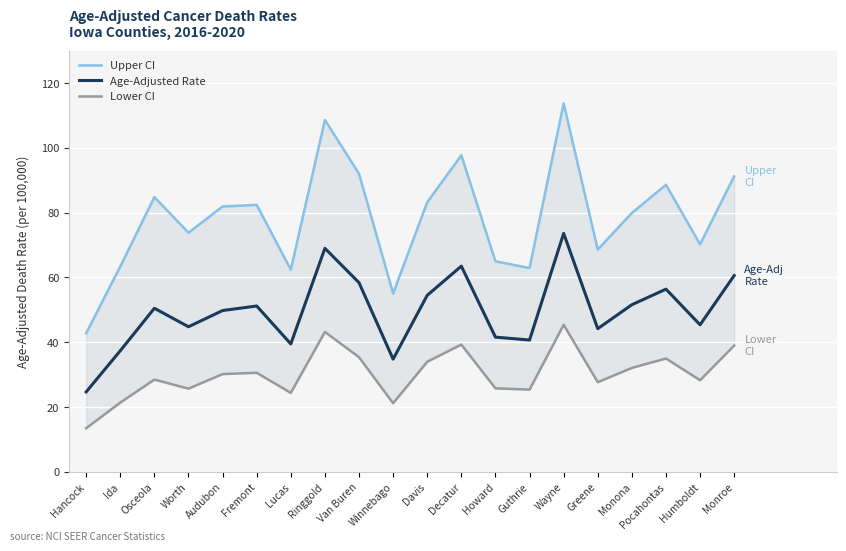

What is the label of the 9th point from the left?

Van Buren